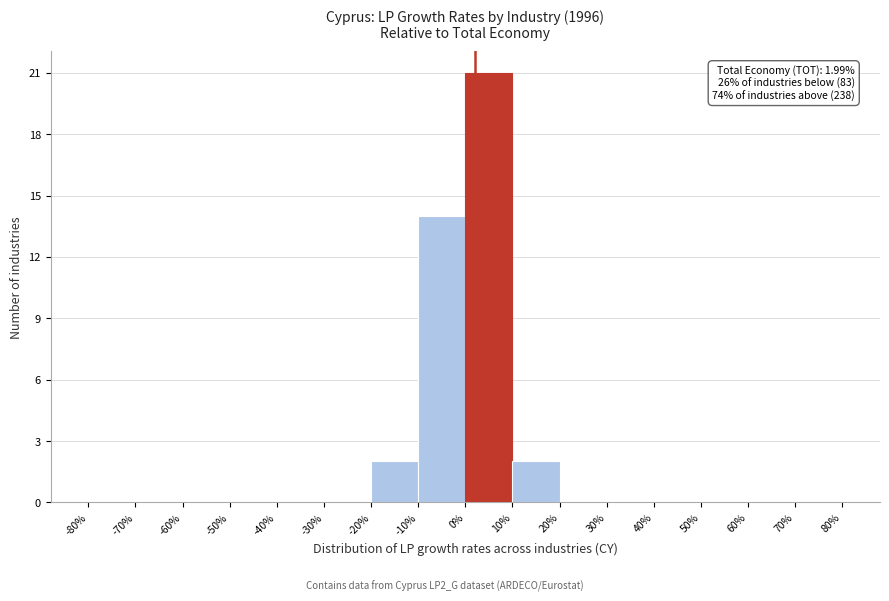

Over which range of the x-axis is the bar tallest?

0% to 10%